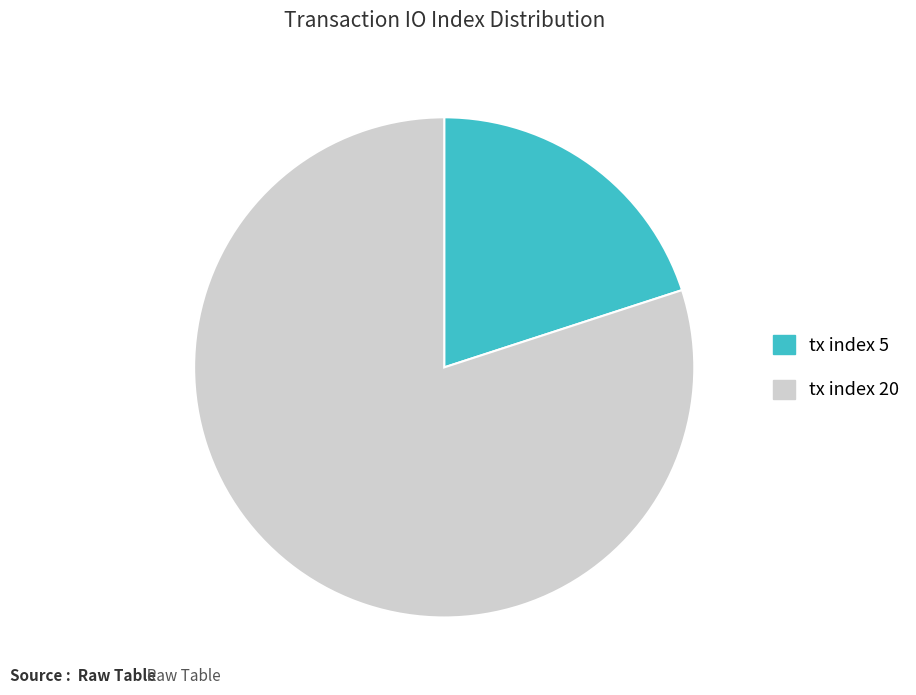

Which slice is the smallest?

tx index 5